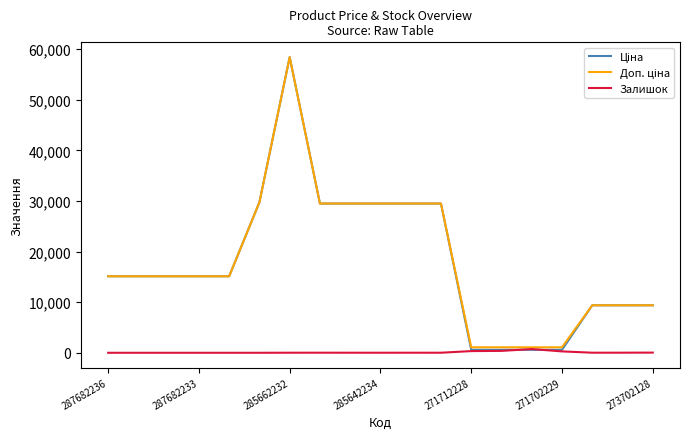

What is the greatest value displayed?

58426.5